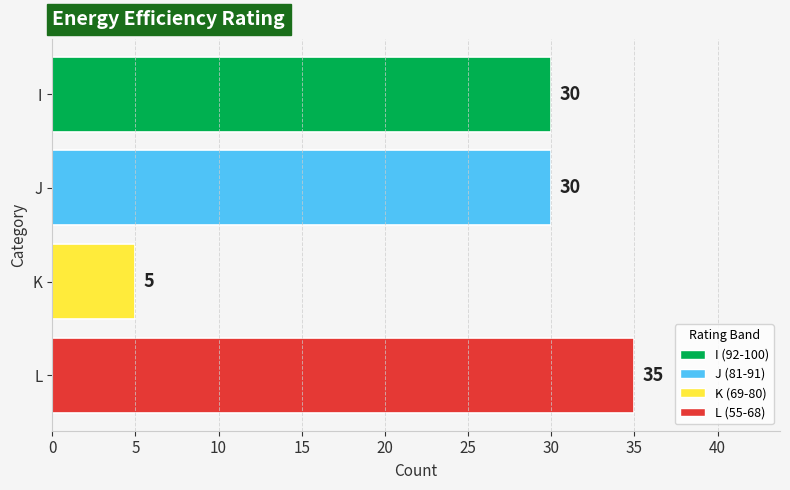

What is the sum of all values?

100